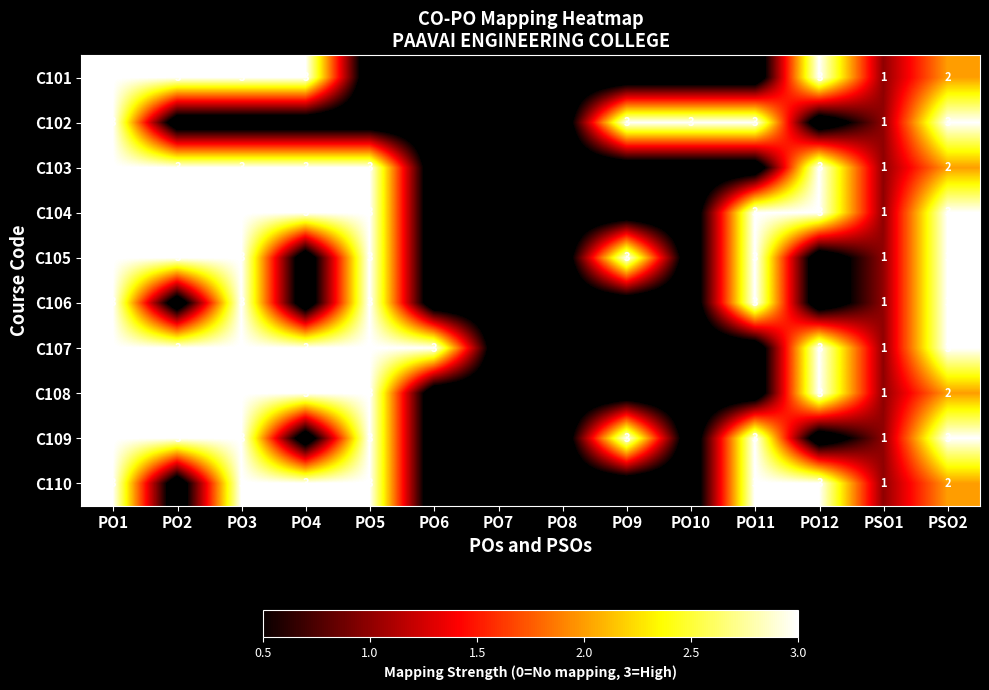

True or false: C104 has a value of 5 at PO4.

False